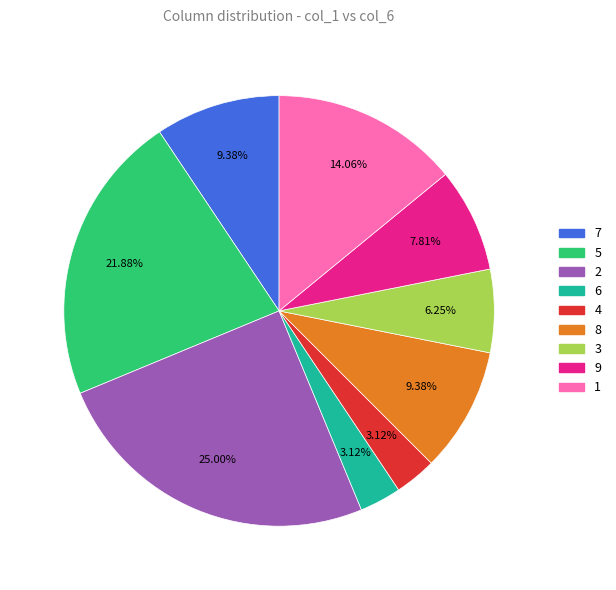

Count the number of slices in the pie.

9